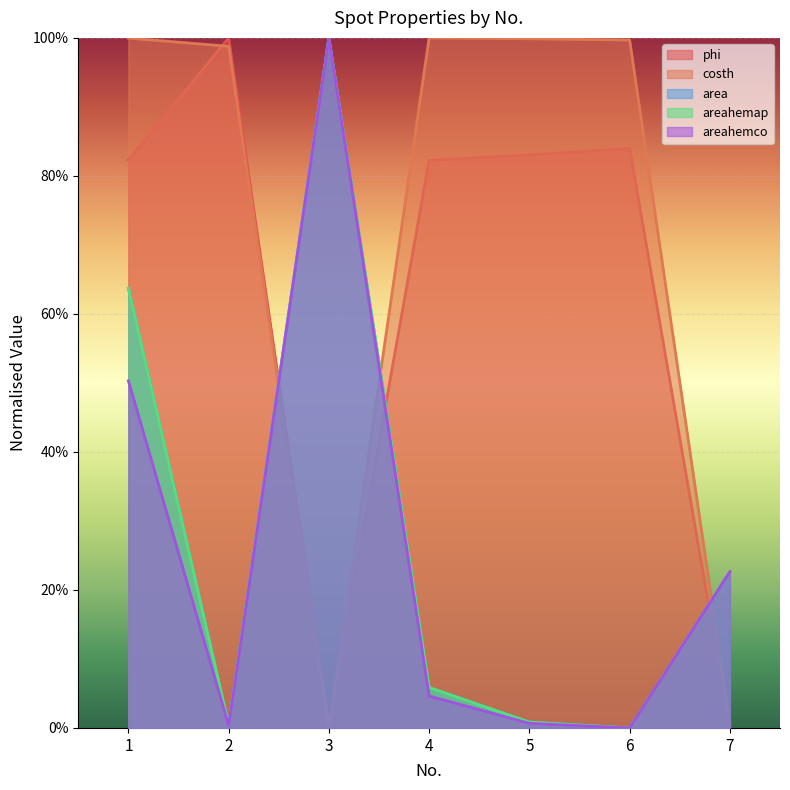

How many values in phi are above zero?

6